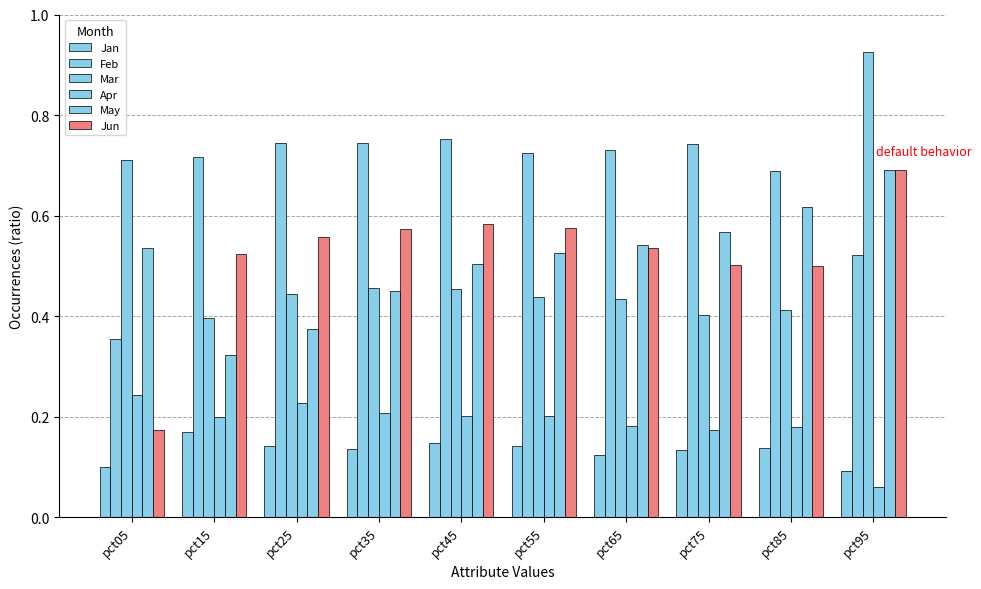

At which category does the chart reach its minimum across all series?

pct95